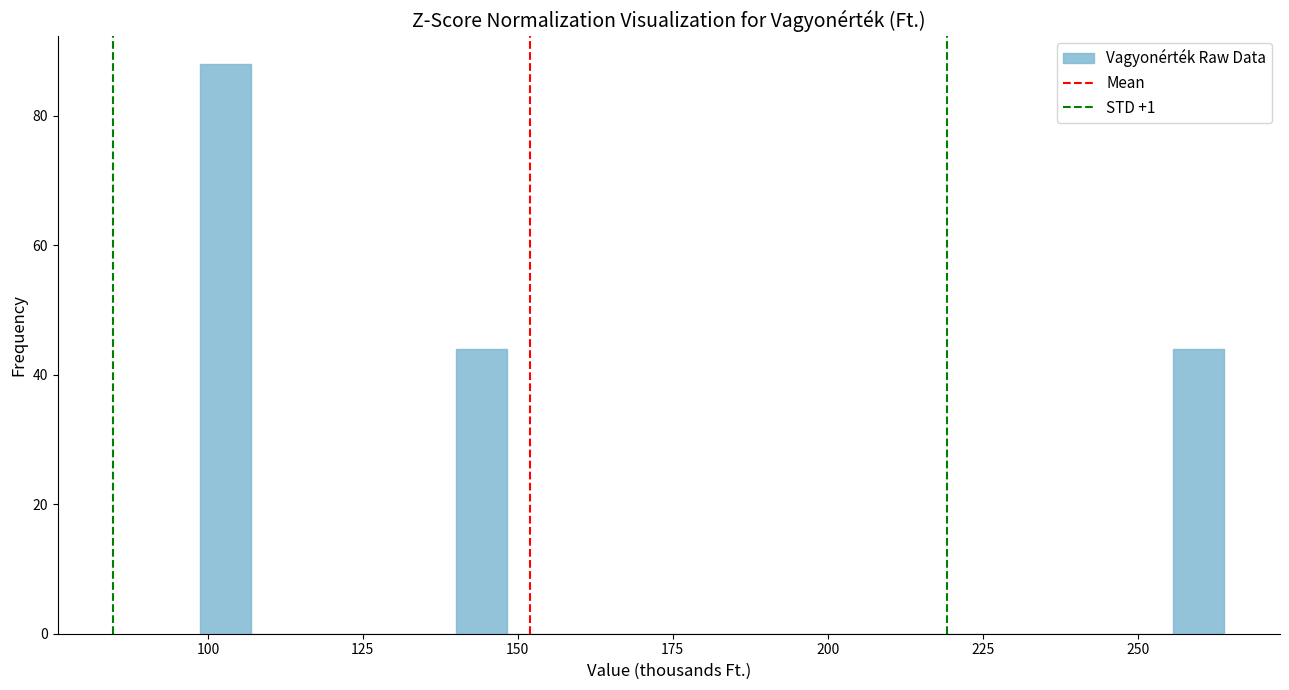

Around what value on the x-axis is the tallest bar? Give the approximate position of its centre, as read against the axis.

105